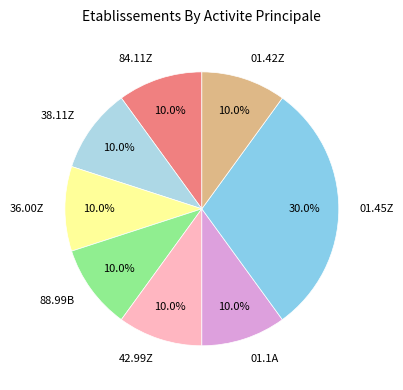

Is 84.11Z the majority of the pie?

No